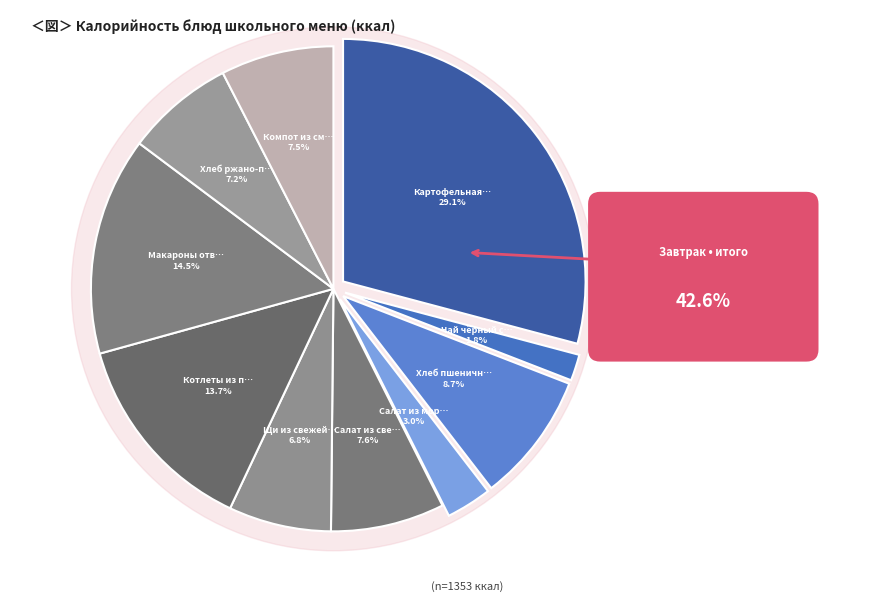

What percentage is the Картофельная запеканка slice, to the nearest percent?

29%